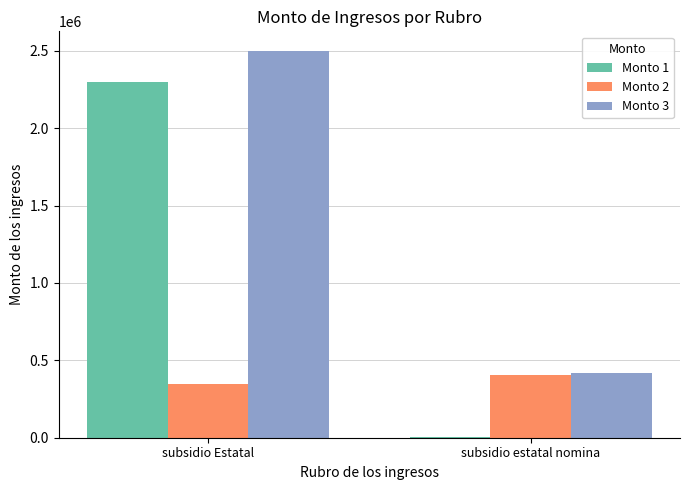

Read the Monto 3 value at subsidio estatal nomina.

416530.0